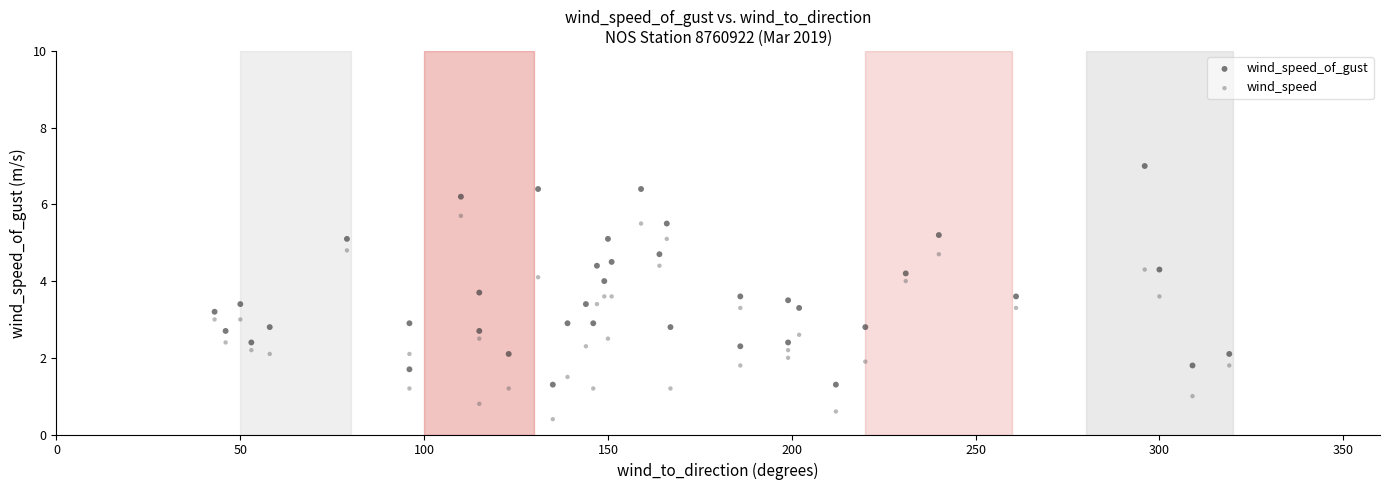

Which series reaches the minimum Y coordinate?

wind_speed